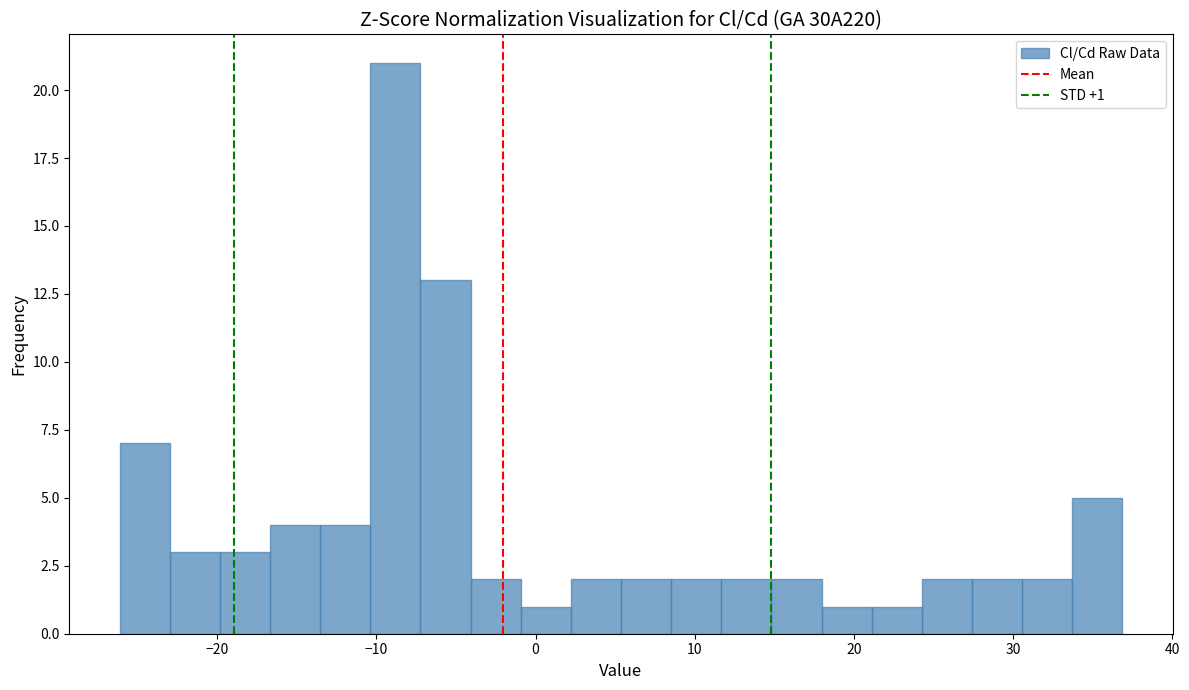

Around what value on the x-axis is the tallest bar? Give the approximate position of its centre, as read against the axis.

-9